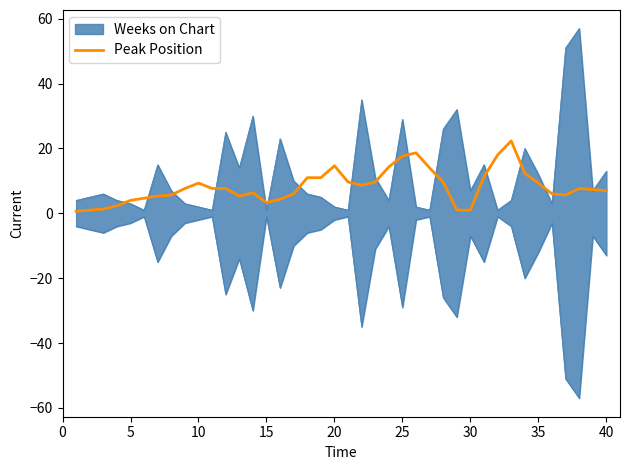

Is it true that Peak Position equals 17.7 at 25?

True